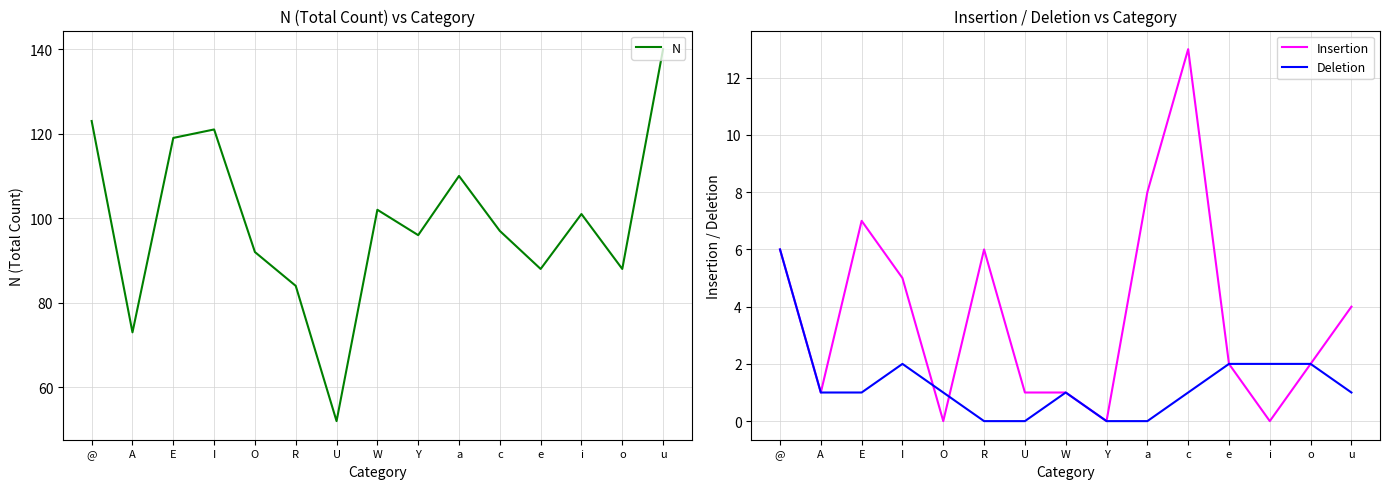

True or false: Deletion and N intersect in this chart.

False